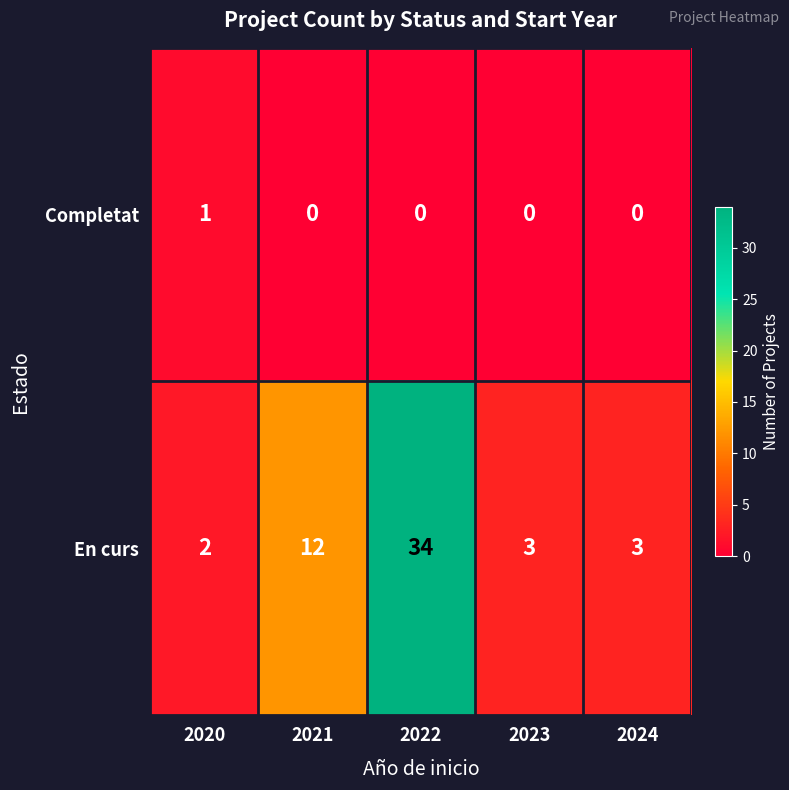

Rank the series at 2020 from lowest to highest value.

Completat, En curs